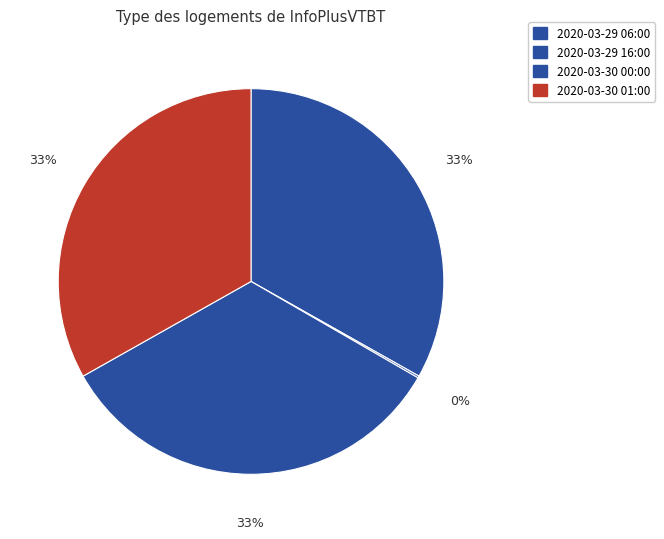

Which category has the smallest portion of the pie?

2020-03-29 16:00